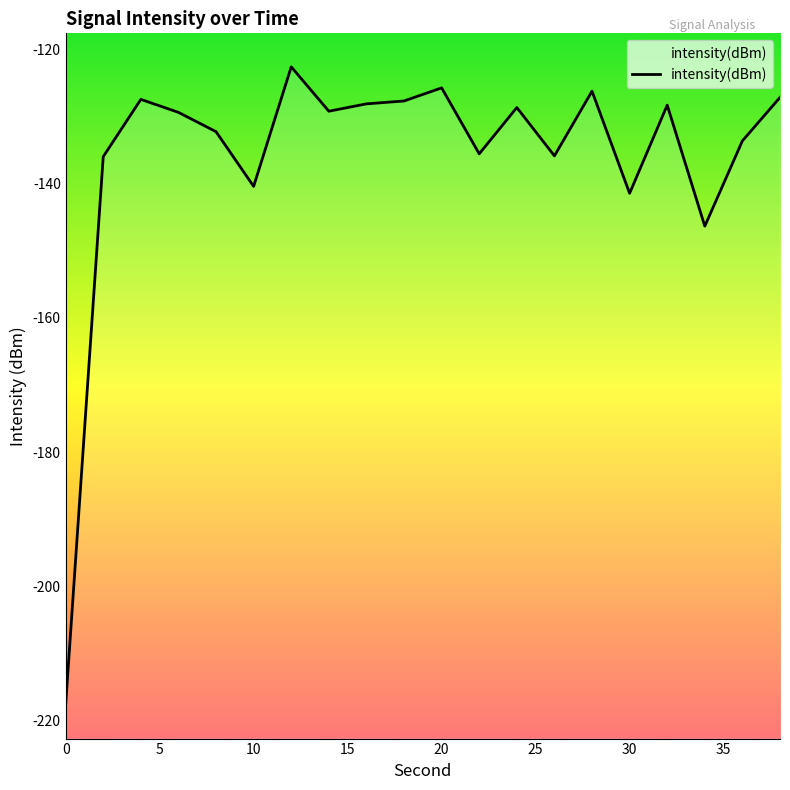

How many interior local valleys (lower than both neighbors) does the data have?

6